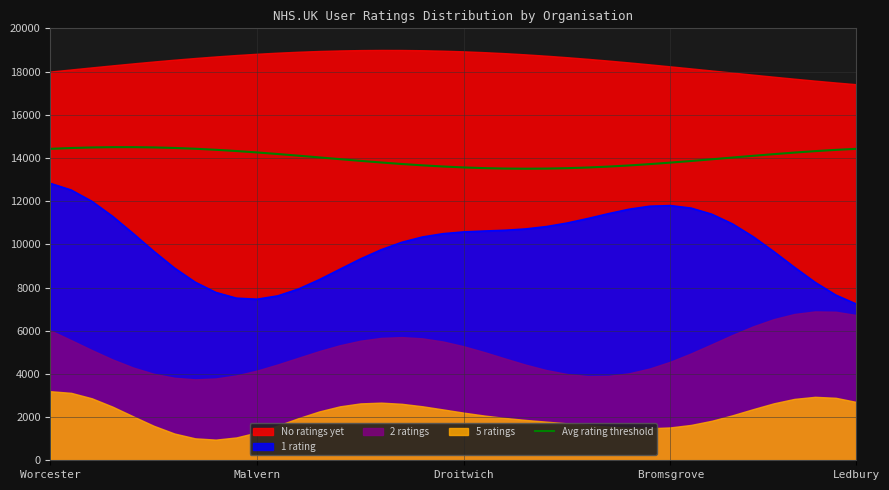

Does the chart display data point markers on the line(s)?

No